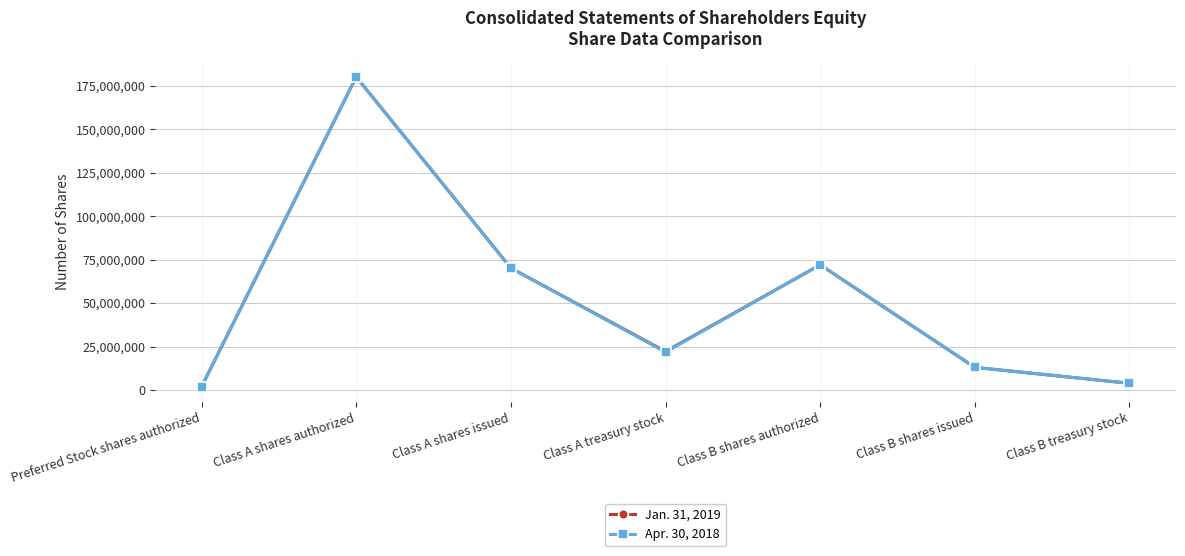

List the series in order of their overall mean, highest first.

Jan. 31, 2019, Apr. 30, 2018